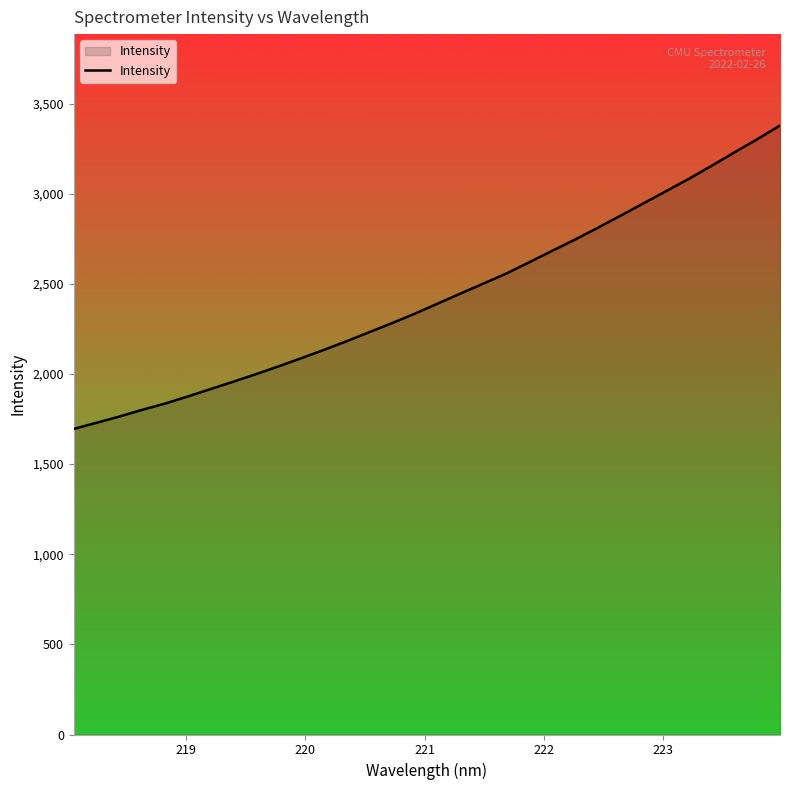

What is the smallest value displayed?

1695.2